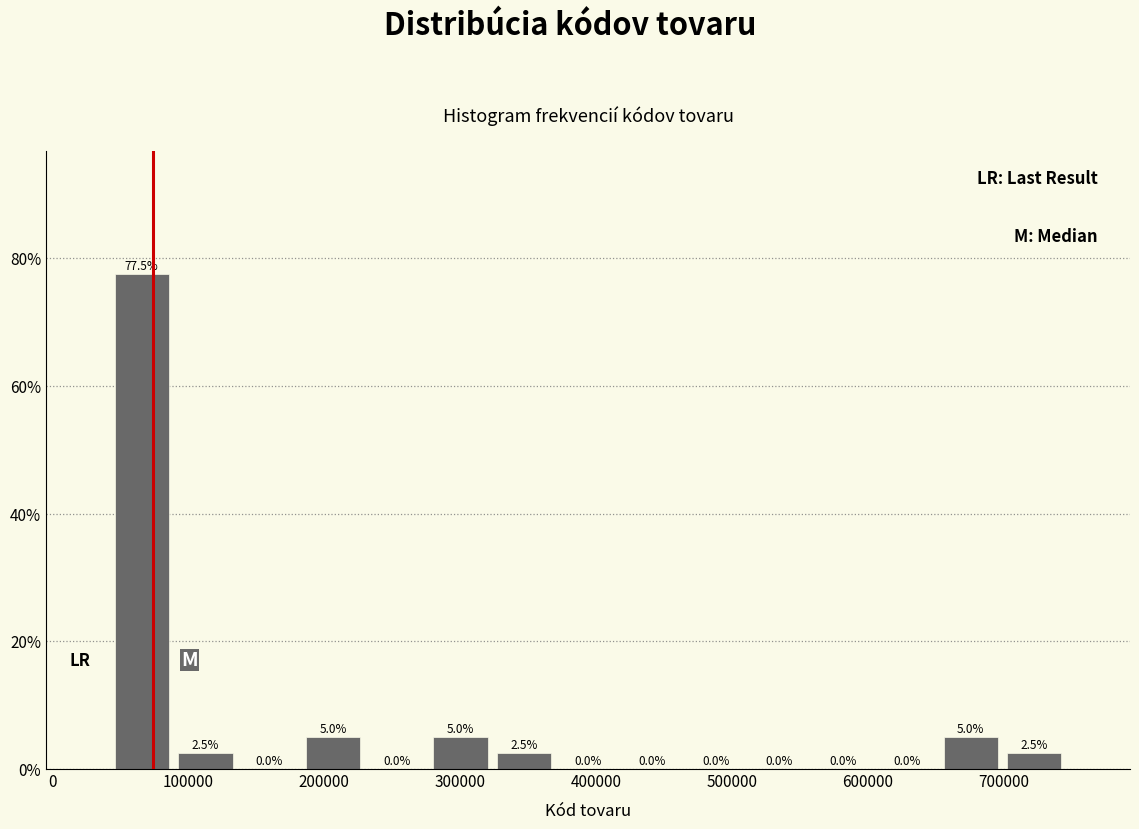

Reading left to right, list every bar in this chart as the range it spans on the x-axis followed by its height. The bar edges are not printed on the chart, so give them approximately, as read against the axis.

40000 to 90000: 77.5
90000 to 140000: 2.5
140000 to 180000: 0.0
180000 to 230000: 5.0
230000 to 280000: 0.0
280000 to 320000: 5.0
320000 to 370000: 2.5
370000 to 420000: 0.0
420000 to 460000: 0.0
460000 to 510000: 0.0
510000 to 560000: 0.0
560000 to 610000: 0.0
610000 to 650000: 0.0
650000 to 700000: 5.0
700000 to 750000: 2.5